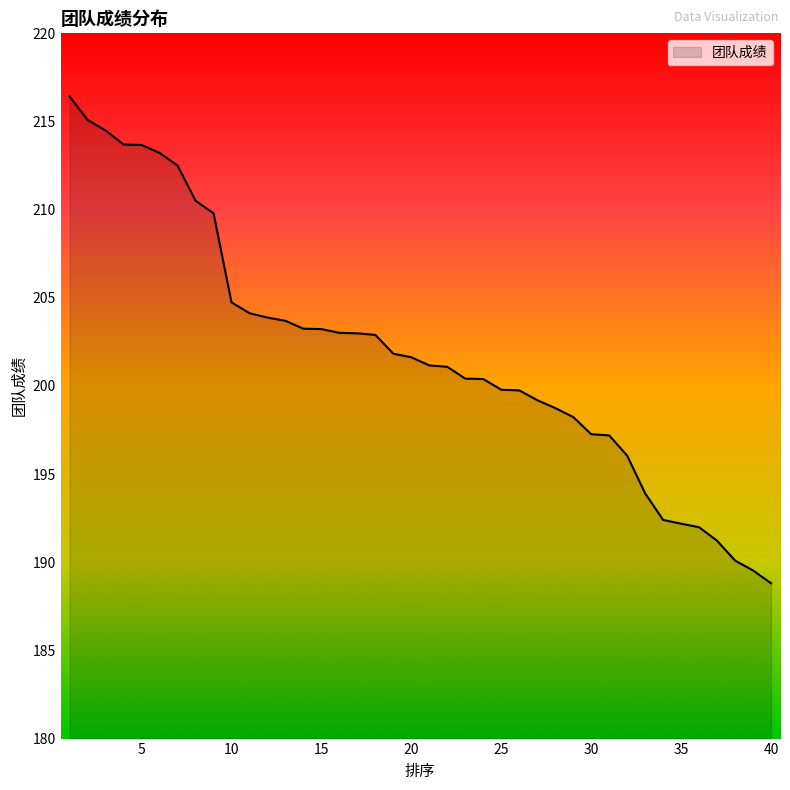

What is the difference between the maximum and minimum values?

27.6